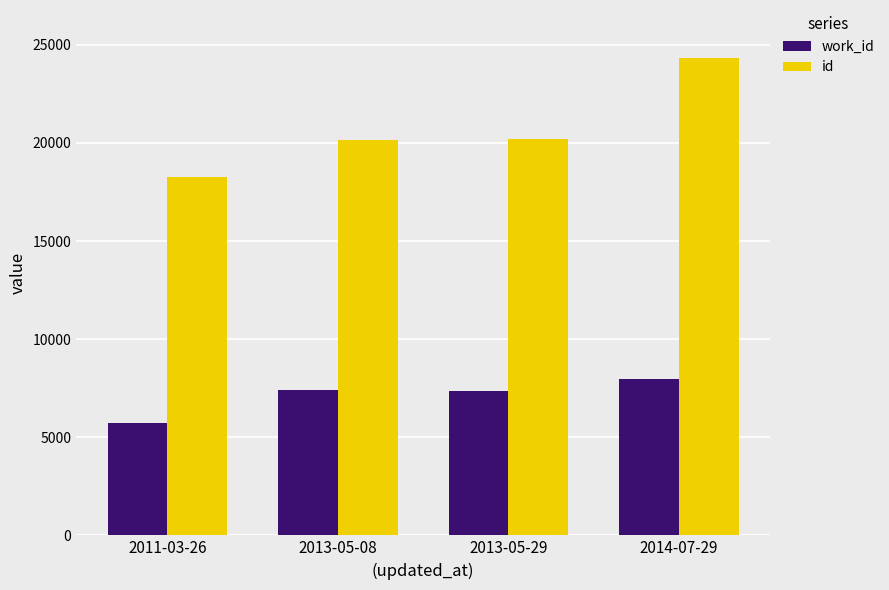

The work_id series shows 12108 at 2013-05-29. True or false?

False